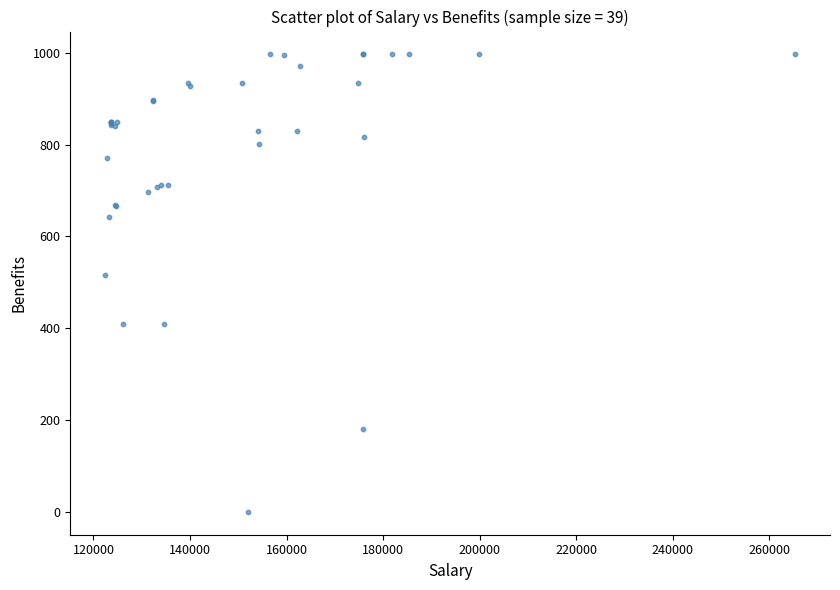

What Y value in the scatter plot is closest to 498?

517.0